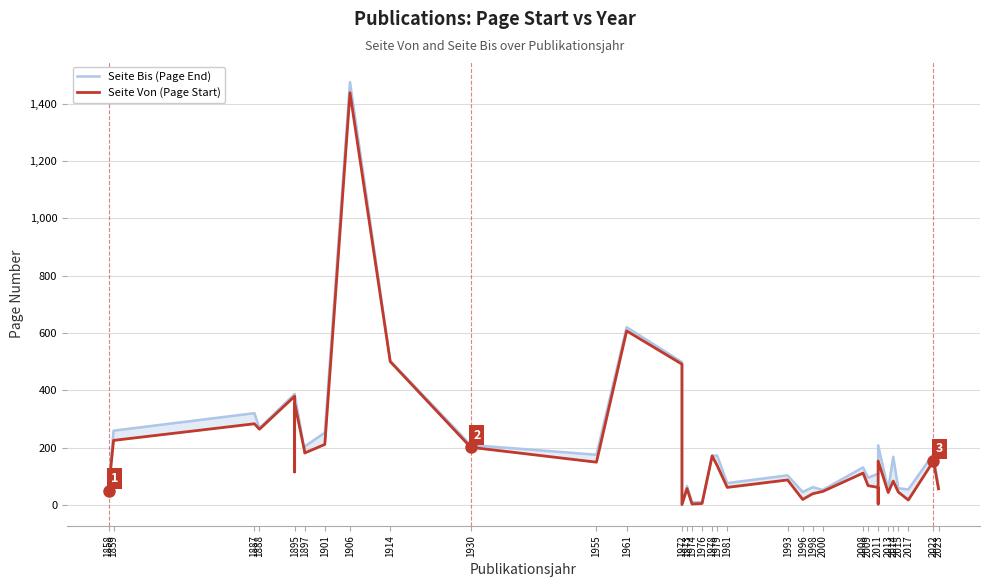

What is the difference between the second highest and minimum values in the Seite Von (Page Start) series?

606